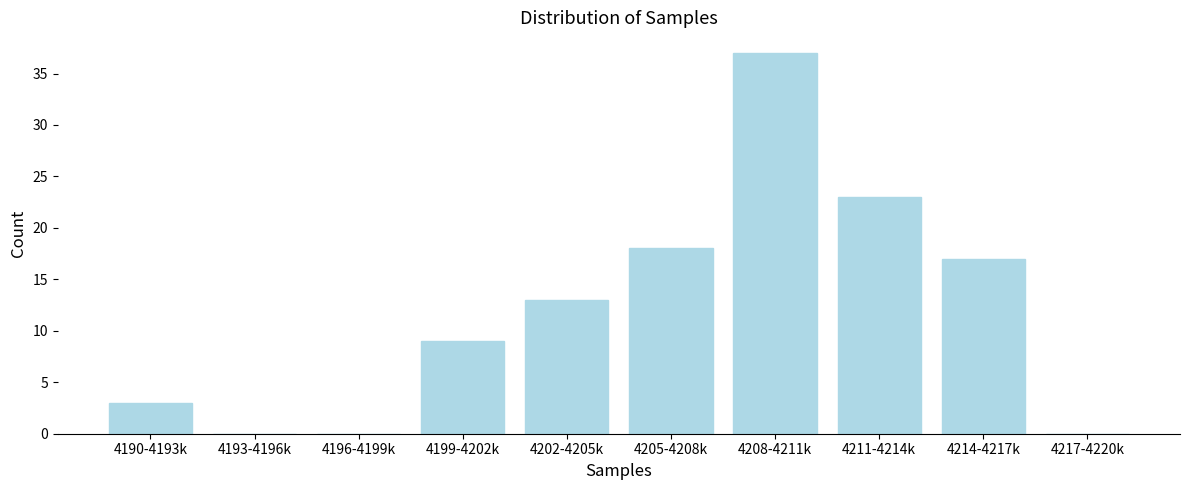

Reading right to left, what are all the values shown in this chart?

4217-4220k=0	4214-4217k=17	4211-4214k=23	4208-4211k=37	4205-4208k=18	4202-4205k=13	4199-4202k=9	4196-4199k=0	4193-4196k=0	4190-4193k=3